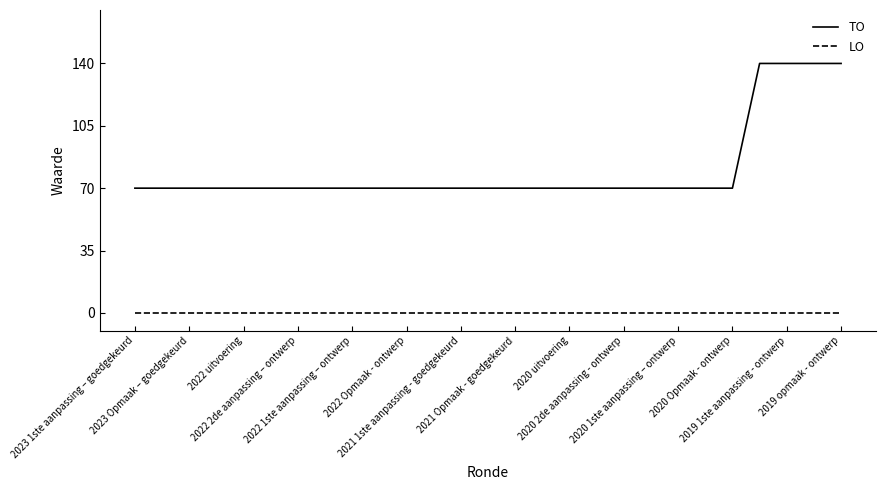

True or false: LO and TO cross at least once.

False